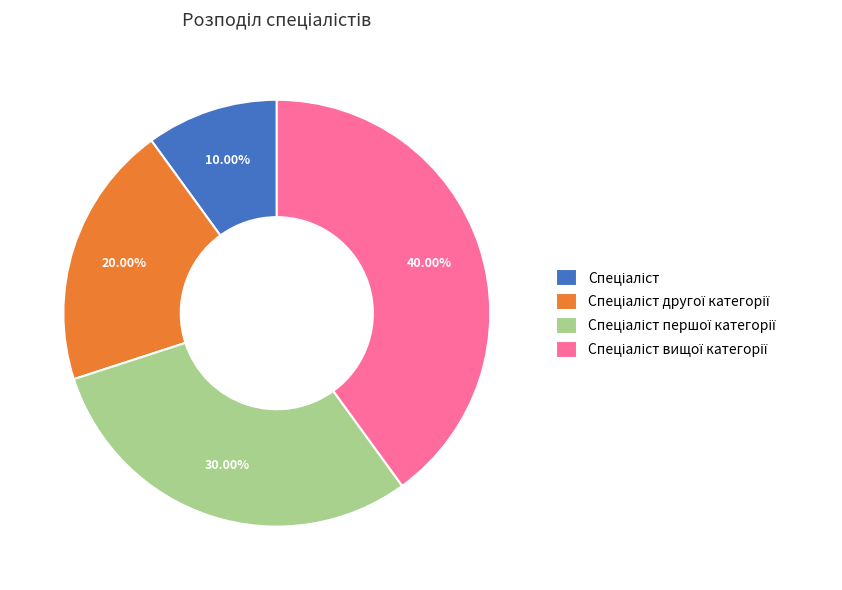

To the nearest percent, what is the difference between the largest and smallest slice percentages?

30%